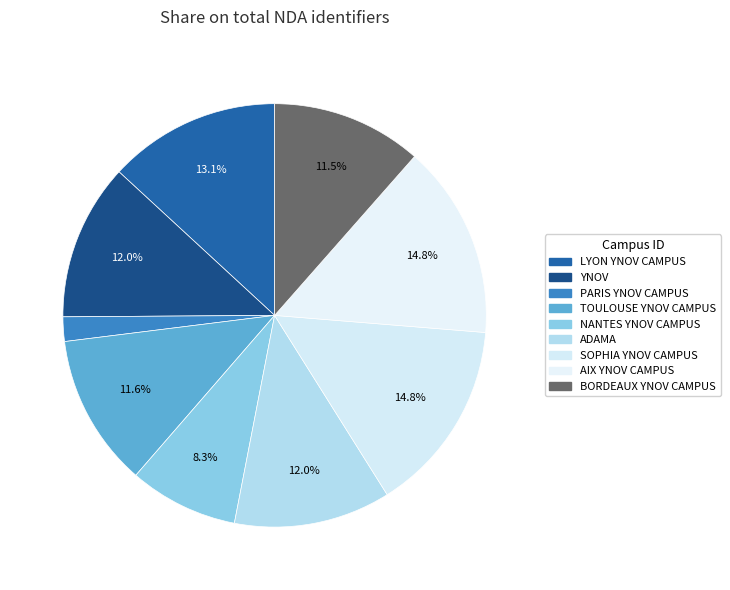

Which has a higher value, AIX YNOV CAMPUS or LYON YNOV CAMPUS?

AIX YNOV CAMPUS